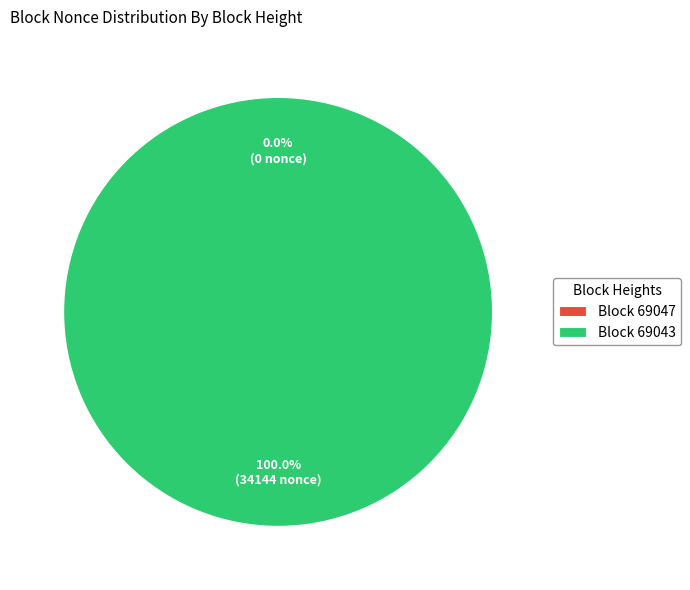

Is there a majority slice in this chart?

Yes